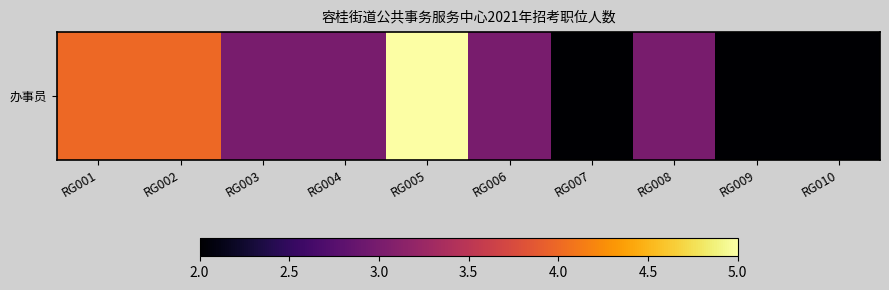

What is the difference between the maximum and minimum values?

3